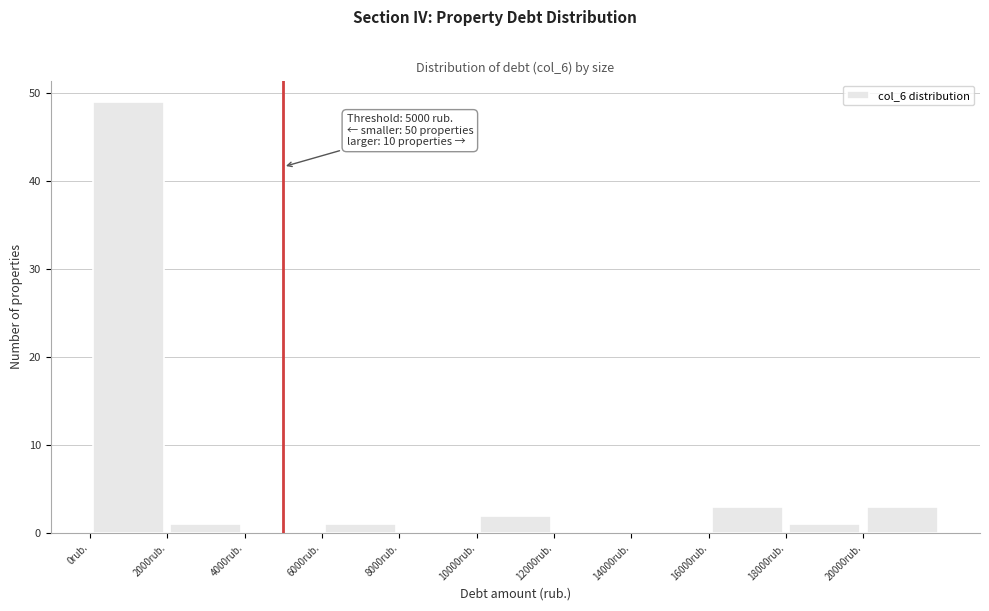

Over which range of the x-axis is the bar tallest?

0 to 2000